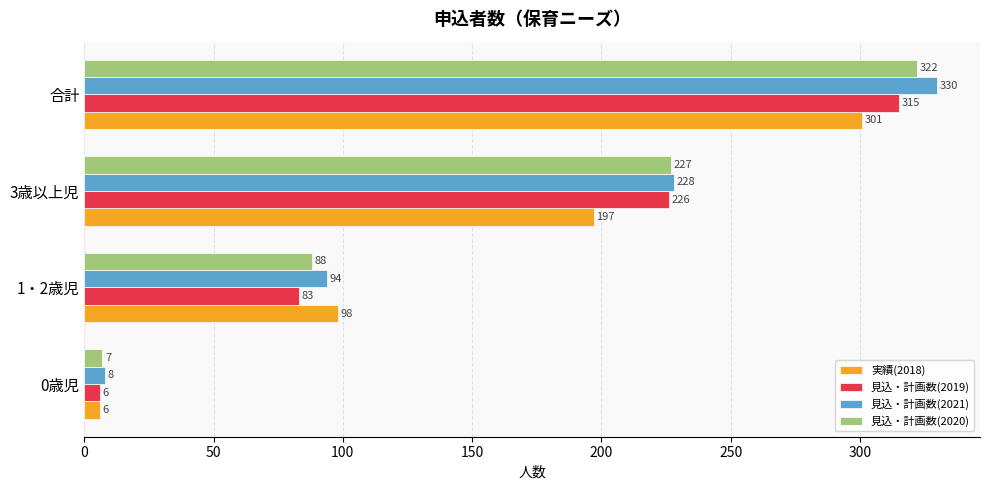

At which label is 見込・計画数(2020) closest to 164?

3歳以上児